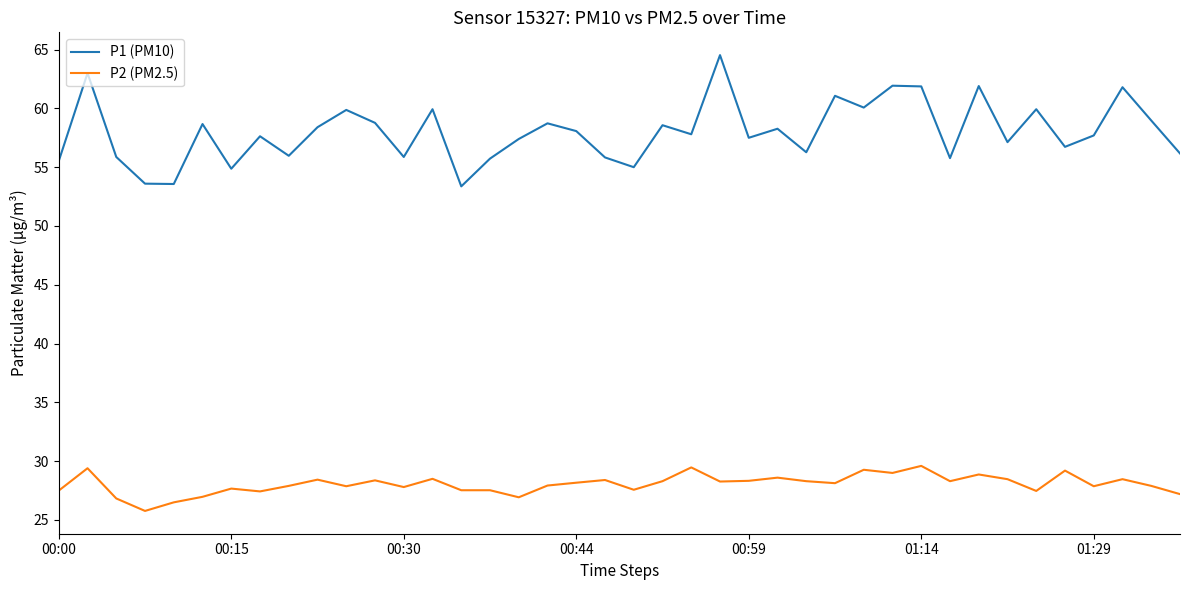

What is the difference between the maximum and minimum values in the P2 (PM2.5) series?

3.8